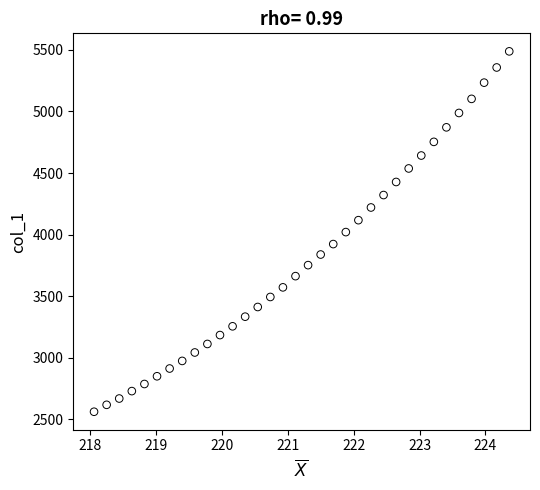

What is the range of Y values (max minus min)?

2925.0